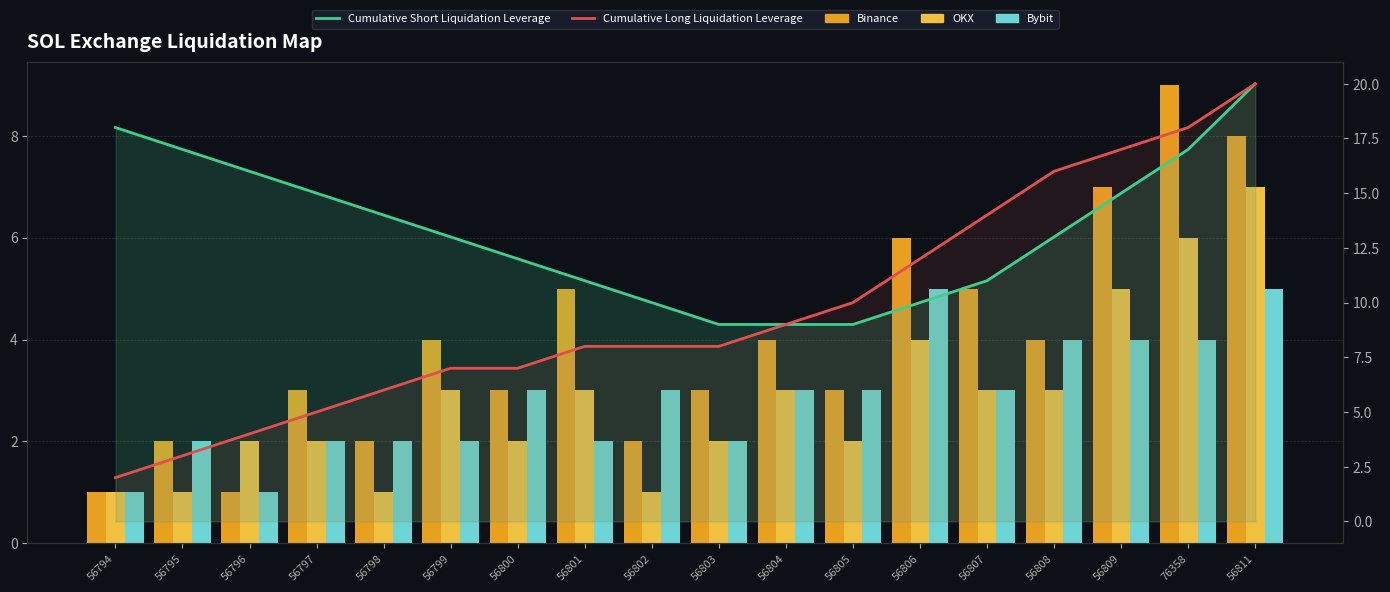

Reading right to left, list all the values displayed in this chart.

Binance: 8	9	7	4	5	6	3	4	3	2	5	3	4	2	3	1	2	1
OKX: 7	6	5	3	3	4	2	3	2	1	3	2	3	1	2	2	1	1
Bybit: 5	4	4	4	3	5	3	3	2	3	2	3	2	2	2	1	2	1
Cumulative Short Liquidation Leverage: 20	17	15	13	11	10	9	9	9	10	11	12	13	14	15	16	17	18
Cumulative Long Liquidation Leverage: 20	18	17	16	14	12	10	9	8	8	8	7	7	6	5	4	3	2